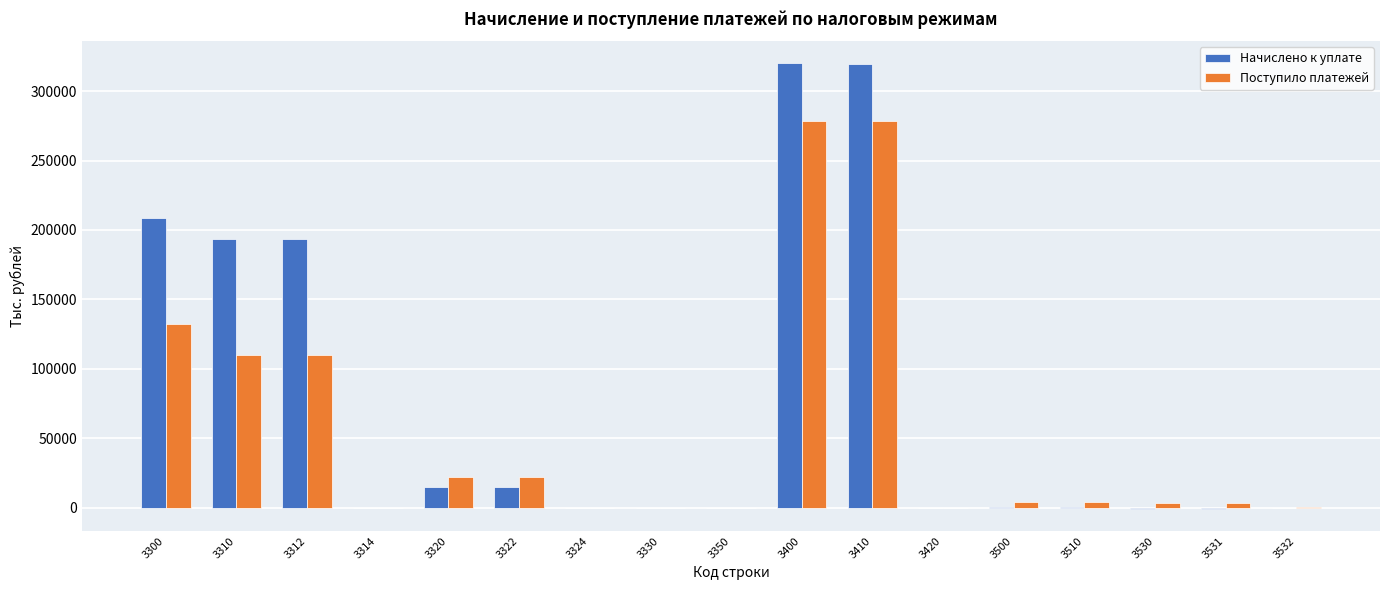

Which series has the largest total across all categories?

Начислено к уплате